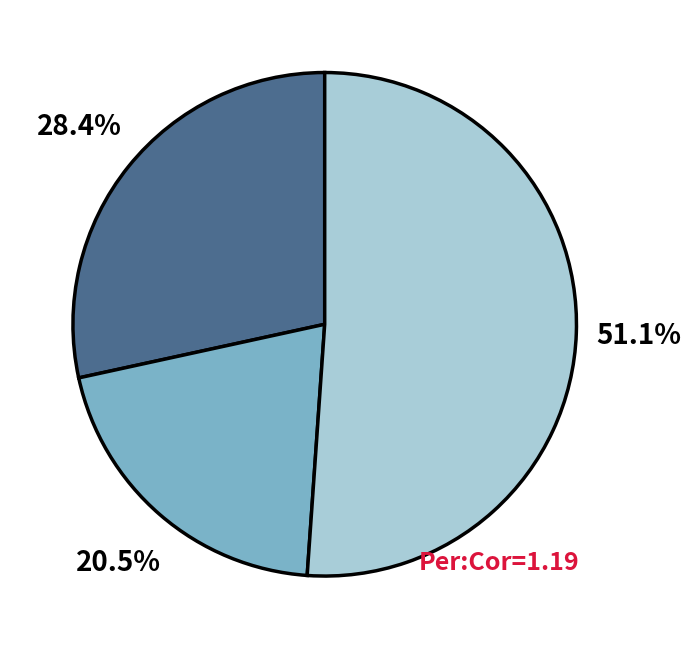

Is there any slice that represents more than half of the pie?

Yes